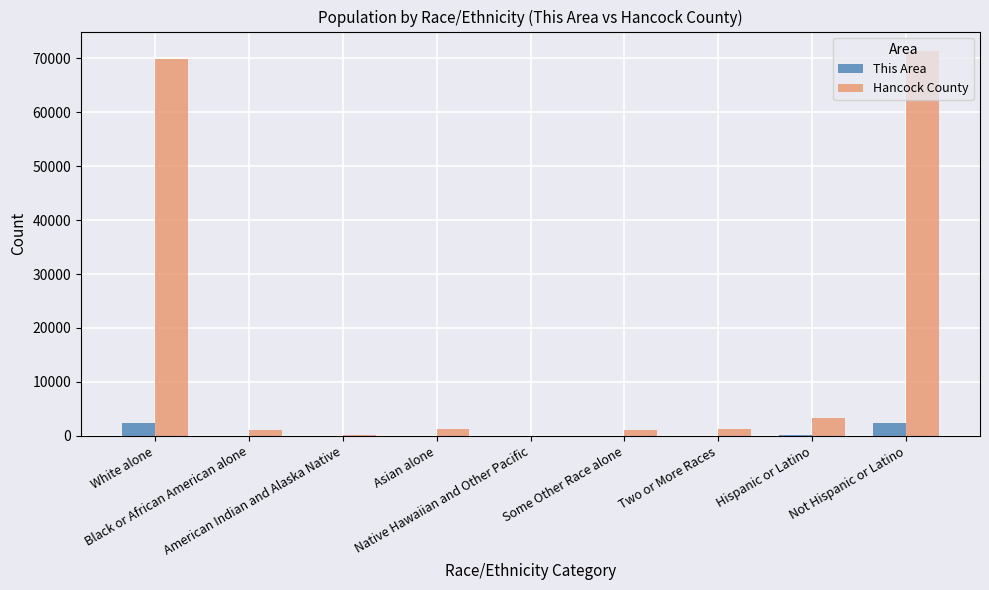

What is the total value across all series at American Indian and Alaska Native?

173